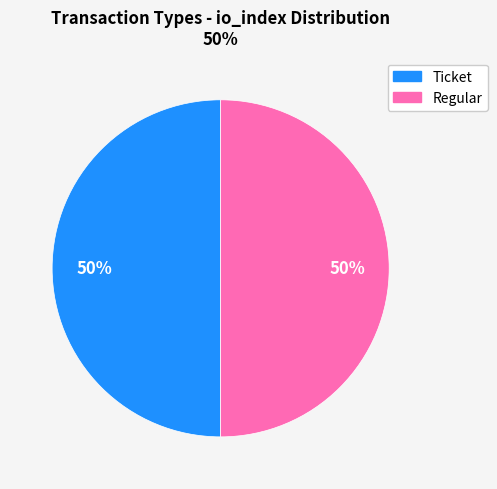

How many slices are in this pie chart?

2